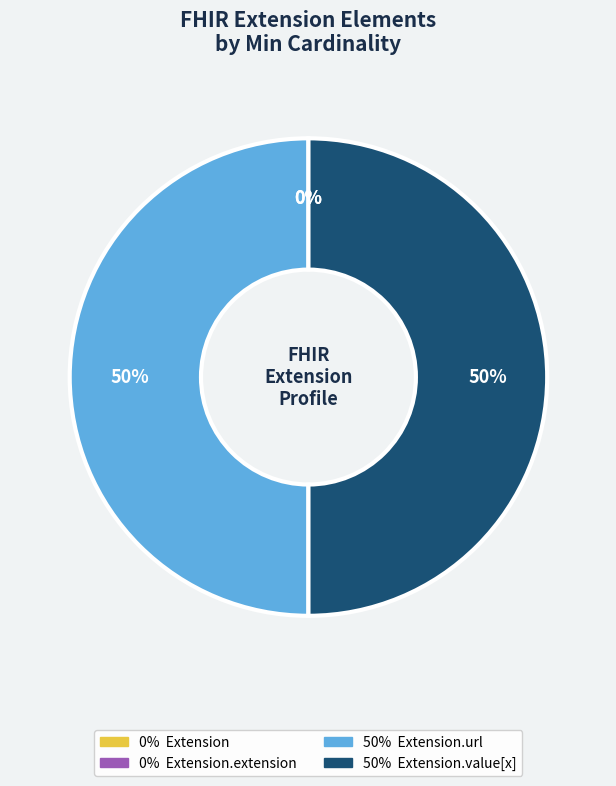

Count the number of slices in the pie.

4